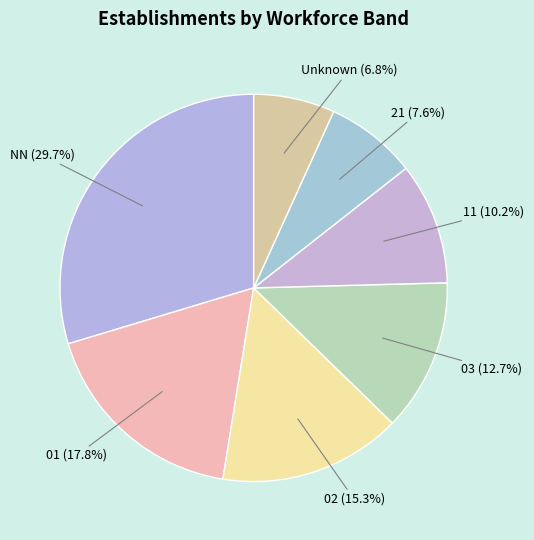

How many slices are in this pie chart?

7